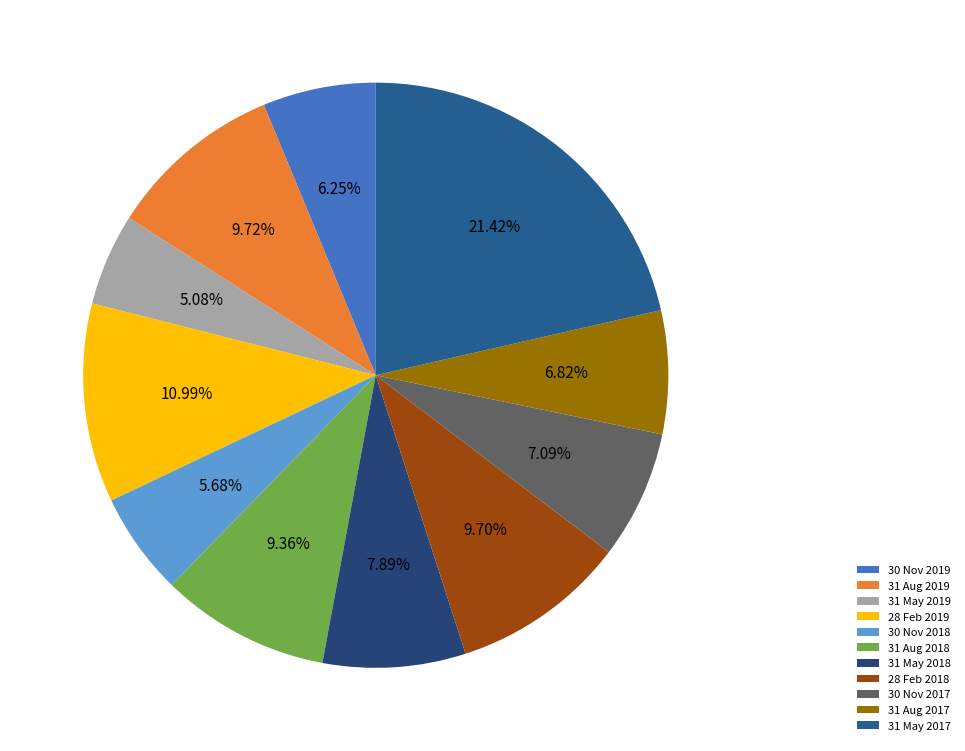

Count the number of slices in the pie.

11